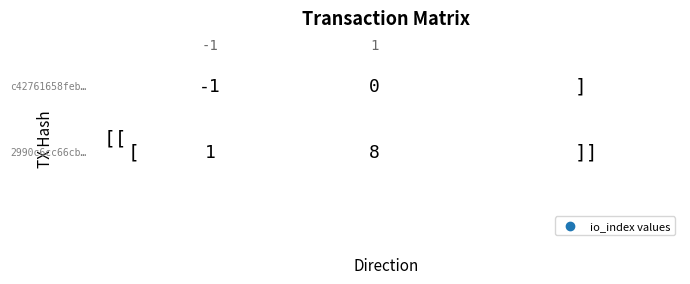

What is the sum of the 2990c6cc66cbc33a394879bf4dabe845668322d values at 0 and 1?

9